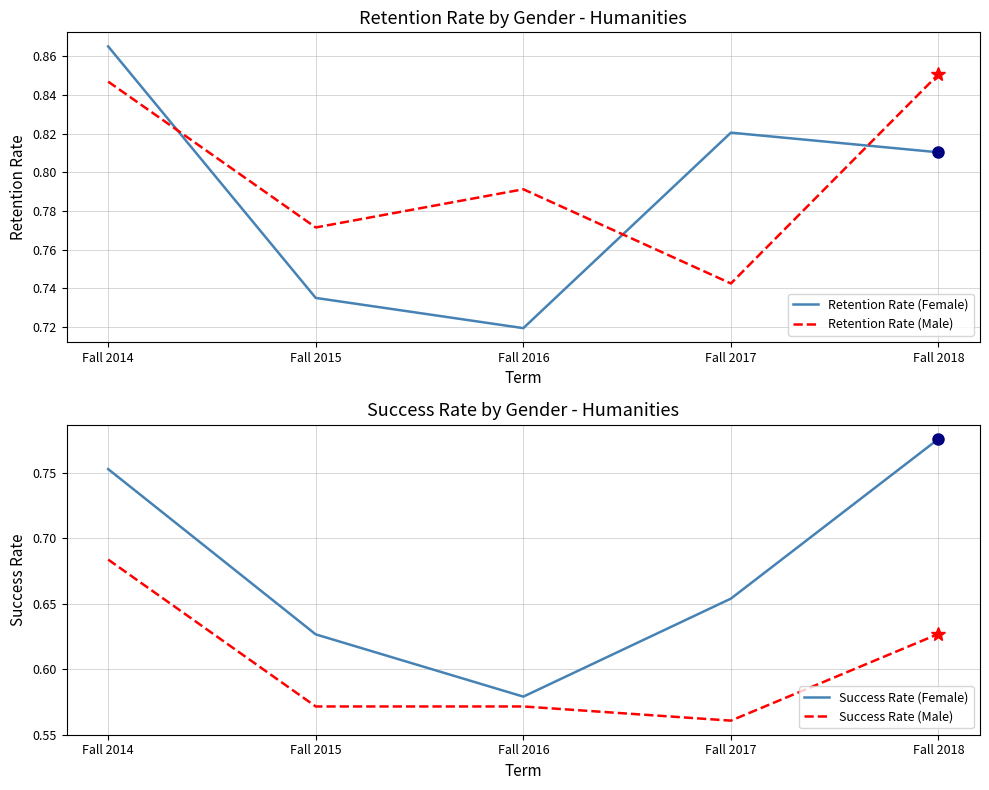

Reading right to left, transcribe all the data shown in this chart.

Retention Rate (Female): Fall 2018=0.8	Fall 2017=0.8	Fall 2016=0.7	Fall 2015=0.7	Fall 2014=0.9
Retention Rate (Male): Fall 2018=0.9	Fall 2017=0.7	Fall 2016=0.8	Fall 2015=0.8	Fall 2014=0.8
Success Rate (Female): Fall 2018=0.8	Fall 2017=0.7	Fall 2016=0.6	Fall 2015=0.6	Fall 2014=0.8
Success Rate (Male): Fall 2018=0.6	Fall 2017=0.6	Fall 2016=0.6	Fall 2015=0.6	Fall 2014=0.7